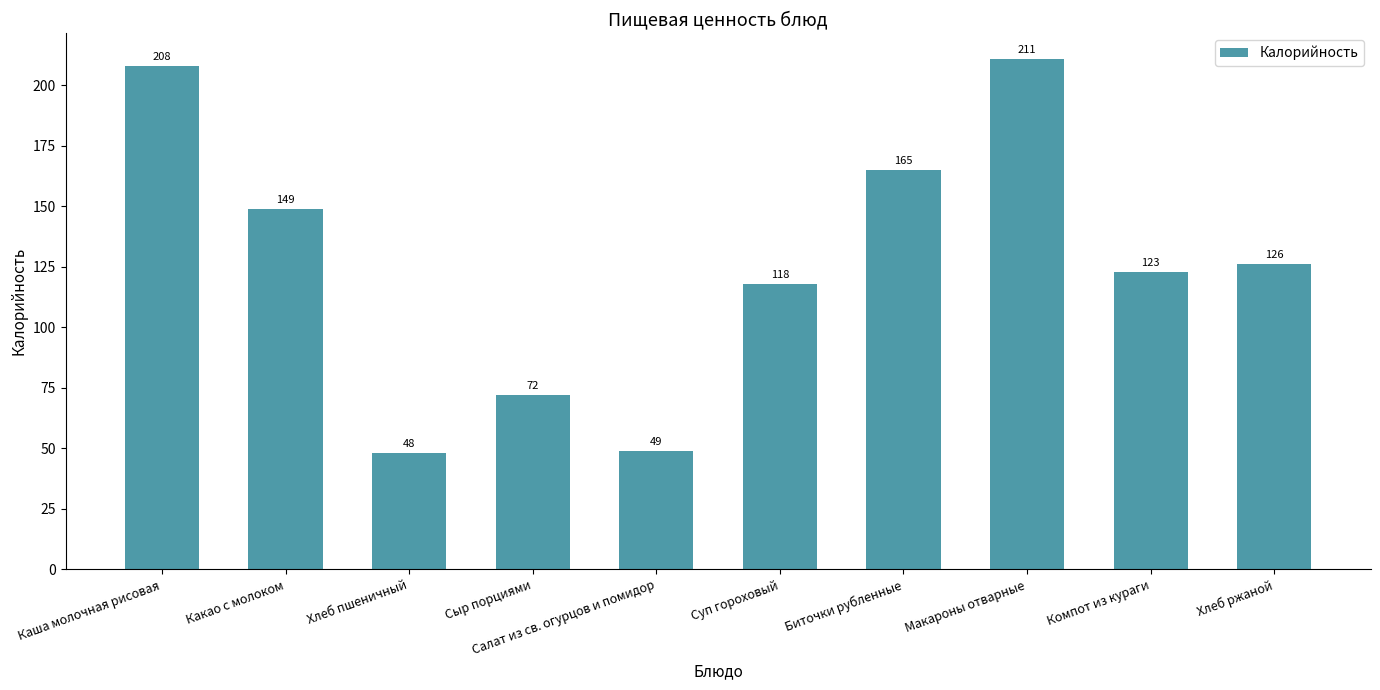

Which category has the highest value across all series?

Макароны отварные